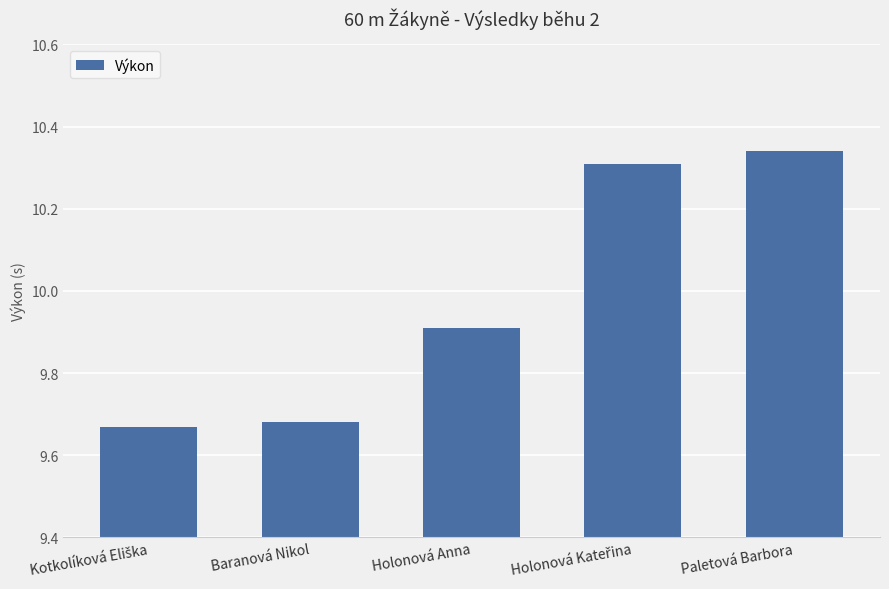

Is it true that the value at Paletová Barbora is 10.3?

True